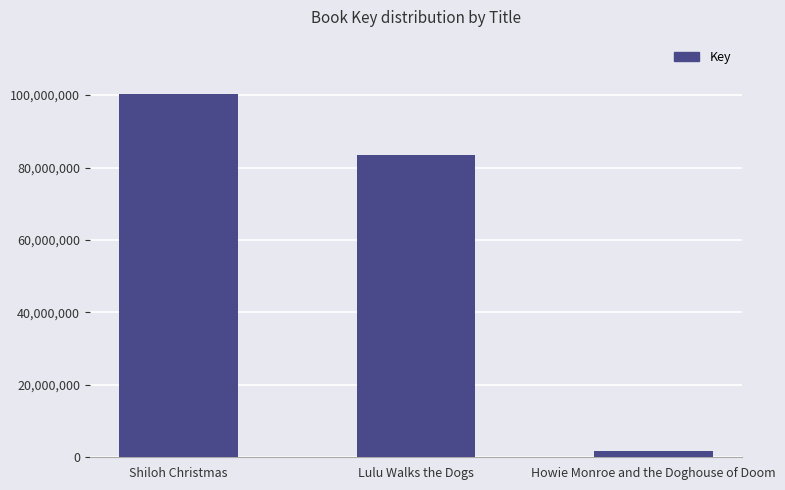

What is the change in value from Lulu Walks the Dogs to Howie Monroe and the Doghouse of Doom?

-81642156